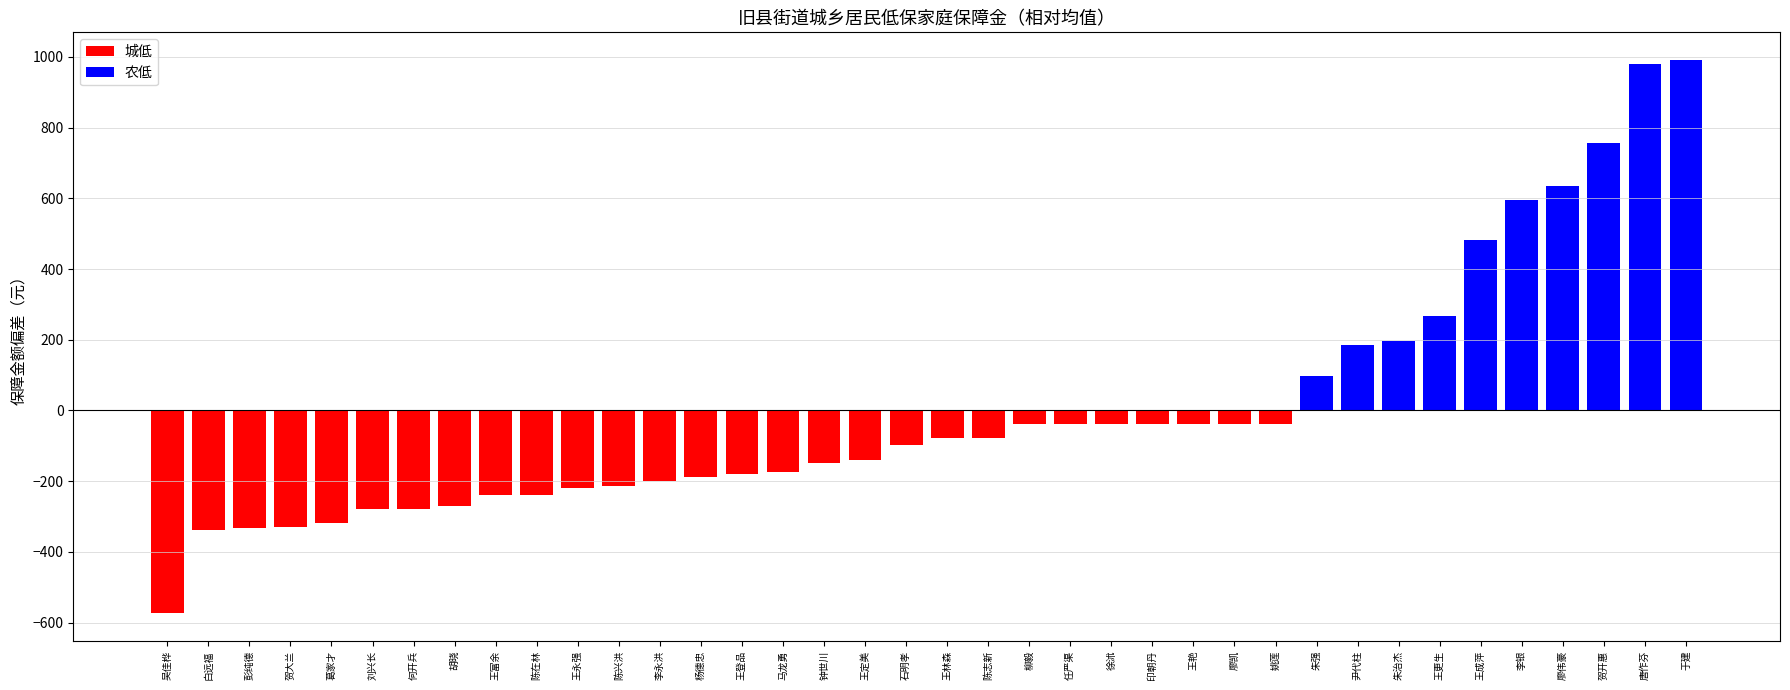

What value does the data have at 王登品?

-178.8